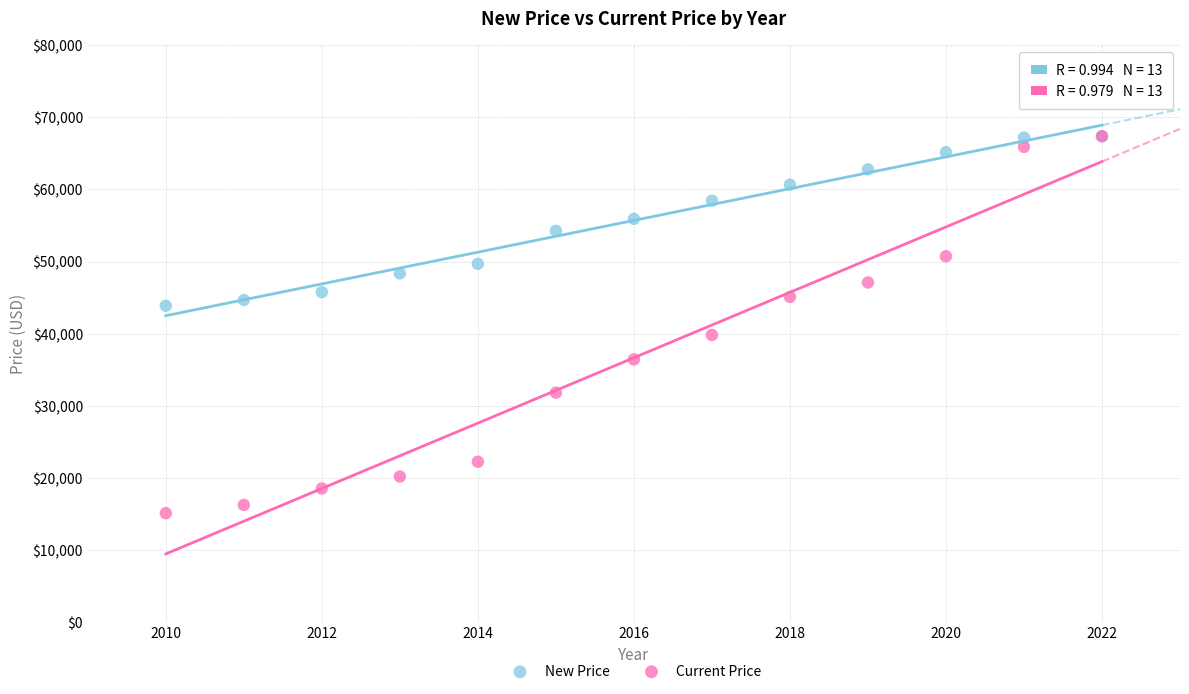

Which series has the largest Y range (max minus min)?

Current Price